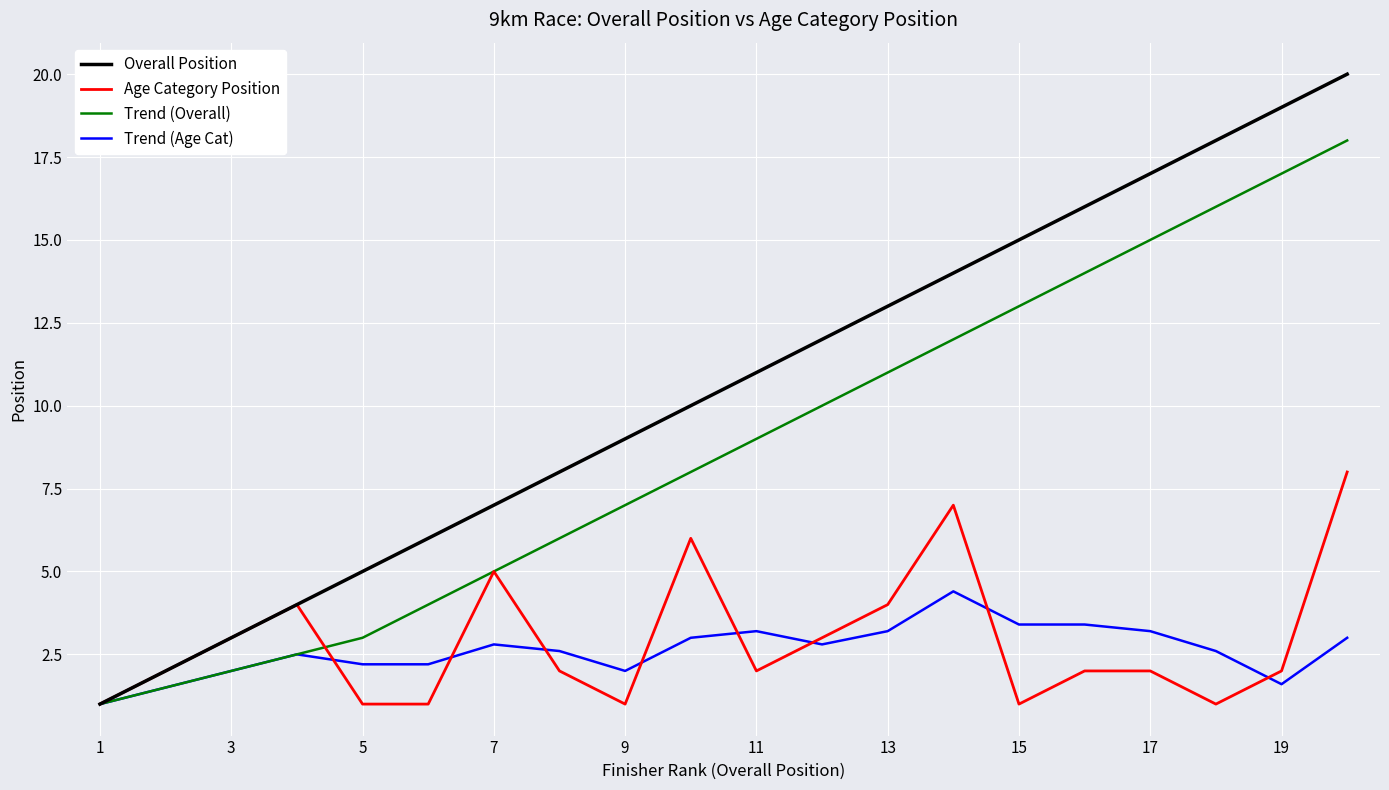

Which series has the largest total across all categories?

Overall Position